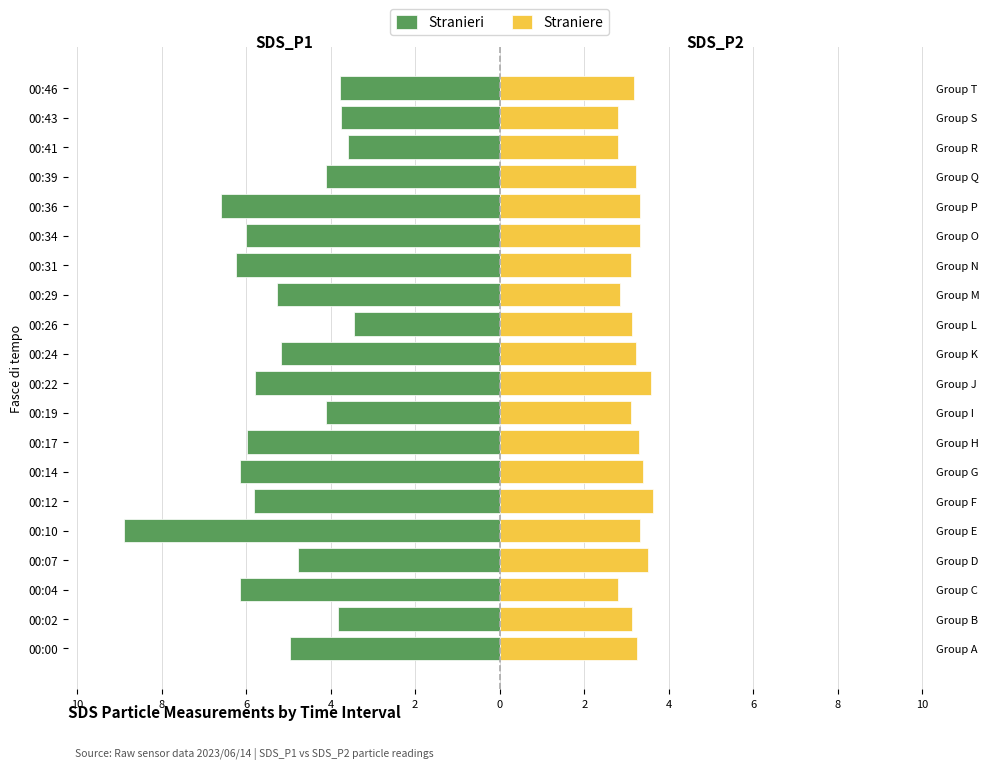

At 00:12, list the series in order from smallest to largest.

Stranieri, Straniere